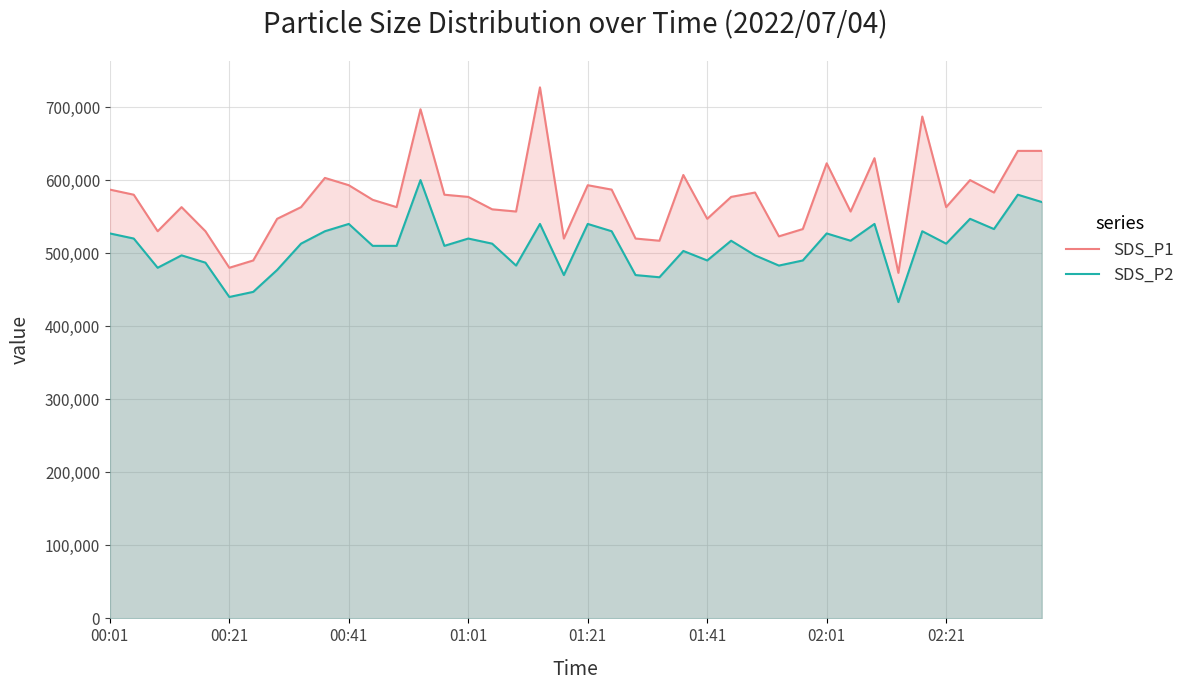

Which series has the largest total across all categories?

SDS_P1